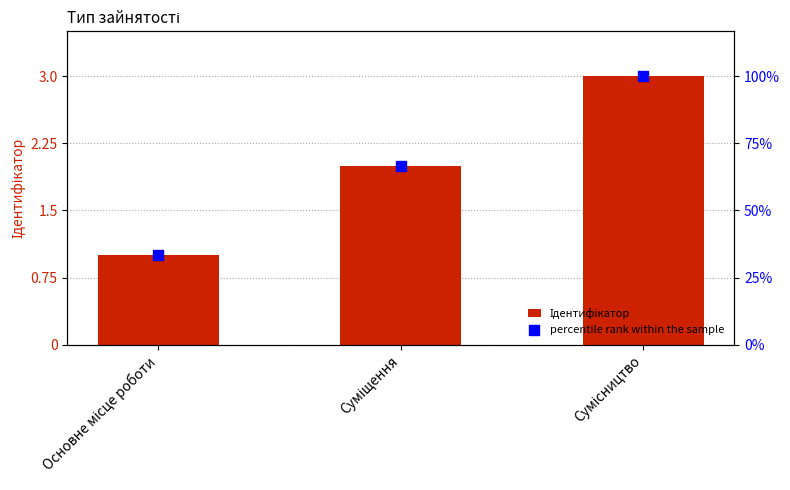

Which series has the largest Y range (max minus min)?

percentile rank within the sample